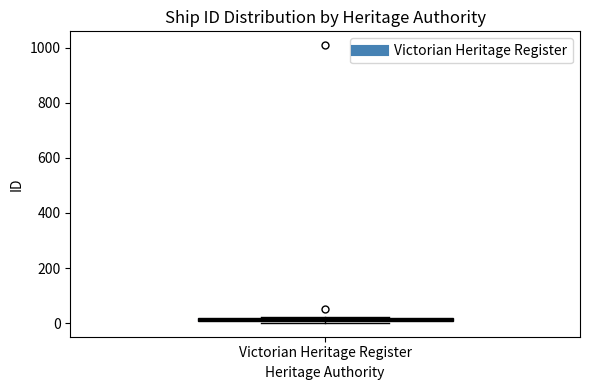

Where is the lower edge of the box for Victorian Heritage Register on the y-axis? The values are not printed on the chart, so give them approximately, as read against the axis.

0